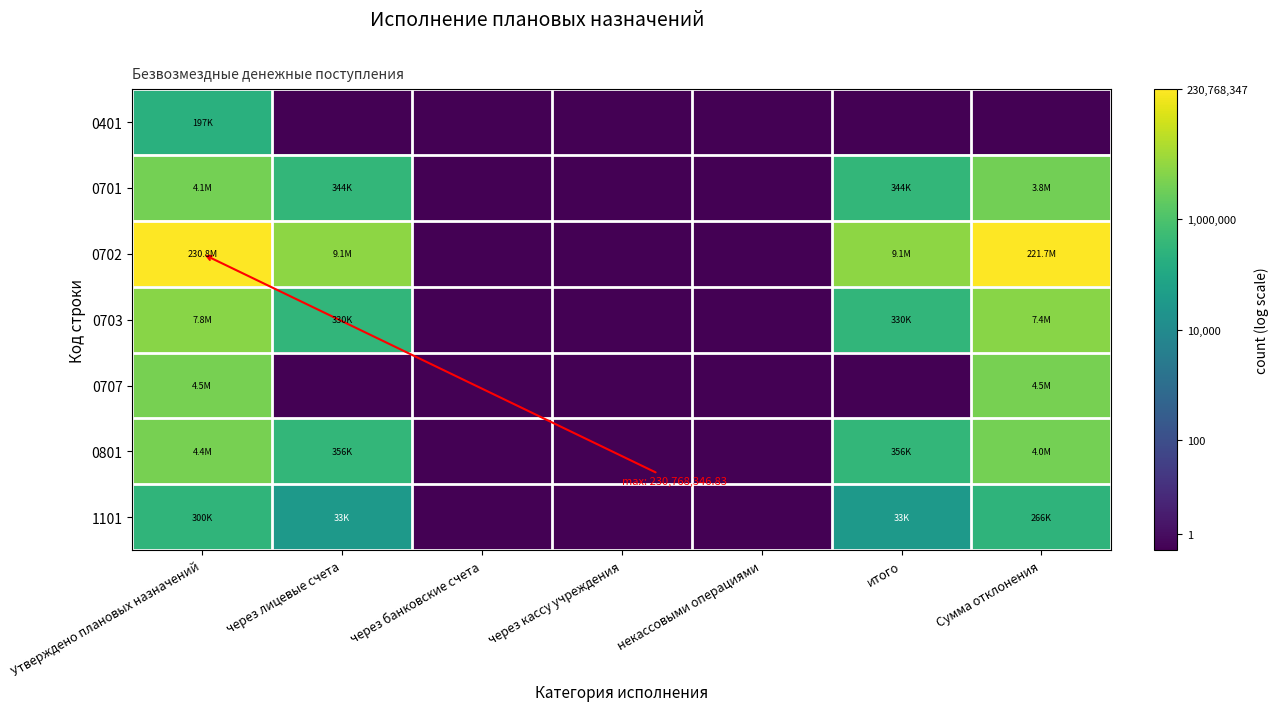

Reading left to right, extract all data points from this chart.

0401: Утверждено плановых назначений=12.2	через лицевые счета=0.0	через банковские счета=0.0	через кассу учреждения=0.0	некассовыми операциями=0.0	итого=0.0	Сумма отклонения=0.0
0701: Утверждено плановых назначений=15.2	через лицевые счета=12.7	через банковские счета=0.0	через кассу учреждения=0.0	некассовыми операциями=0.0	итого=12.7	Сумма отклонения=15.1
0702: Утверждено плановых назначений=19.3	через лицевые счета=16.0	через банковские счета=0.0	через кассу учреждения=0.0	некассовыми операциями=0.0	итого=16.0	Сумма отклонения=19.2
0703: Утверждено плановых назначений=15.9	через лицевые счета=12.7	через банковские счета=0.0	через кассу учреждения=0.0	некассовыми операциями=0.0	итого=12.7	Сумма отклонения=15.8
0707: Утверждено плановых назначений=15.3	через лицевые счета=0.0	через банковские счета=0.0	через кассу учреждения=0.0	некассовыми операциями=0.0	итого=0.0	Сумма отклонения=15.3
0801: Утверждено плановых назначений=15.3	через лицевые счета=12.8	через банковские счета=0.0	через кассу учреждения=0.0	некассовыми операциями=0.0	итого=12.8	Сумма отклонения=15.2
1101: Утверждено плановых назначений=12.6	через лицевые счета=10.4	через банковские счета=0.0	через кассу учреждения=0.0	некассовыми операциями=0.0	итого=10.4	Сумма отклонения=12.5